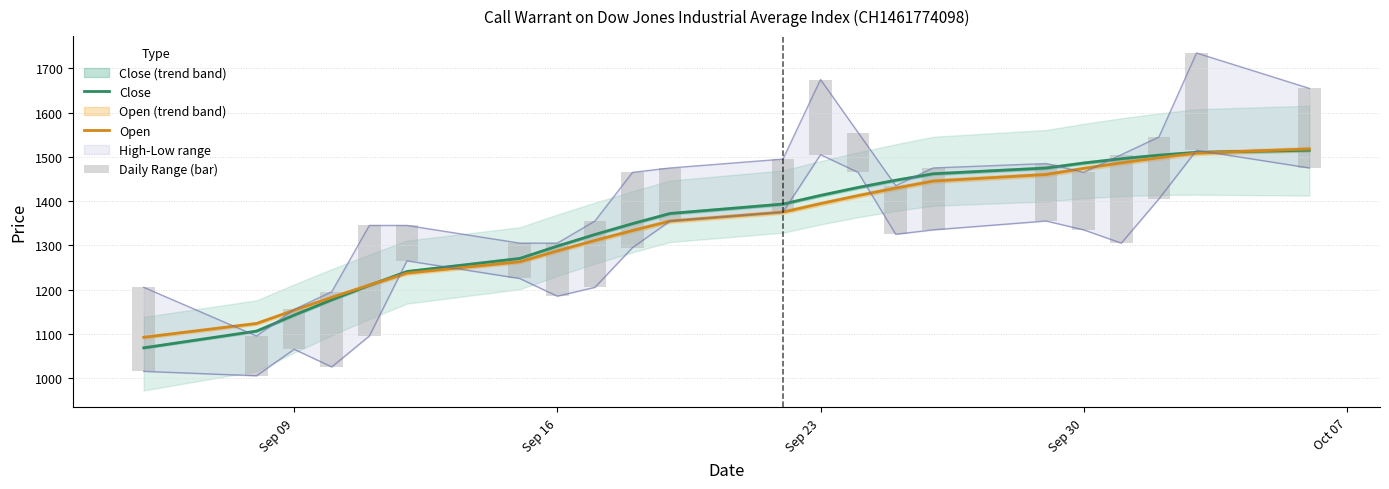

At how many categories does at least one series exceed 1459?

7